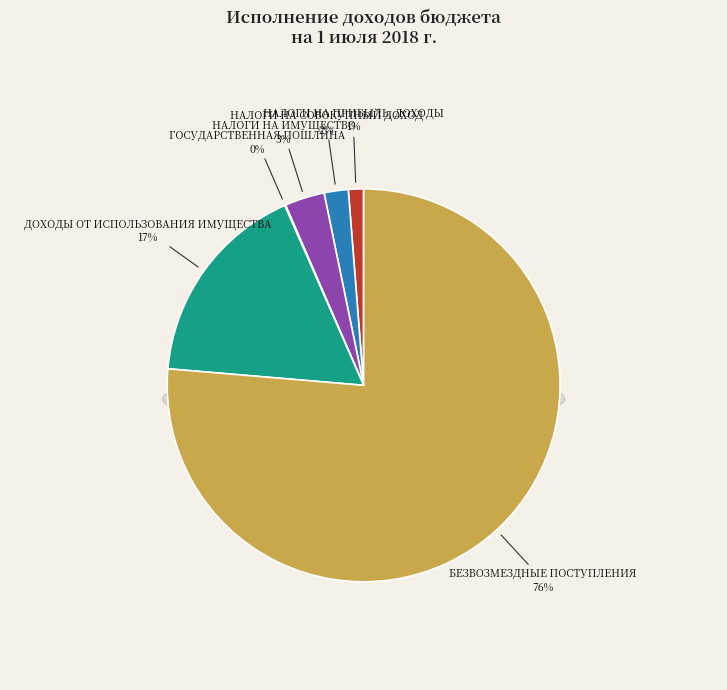

To the nearest percent, what is the combined percentage of ГОСУДАРСТВЕННАЯ ПОШЛИНА and БЕЗВОЗМЕЗДНЫЕ ПОСТУПЛЕНИЯ?

76%